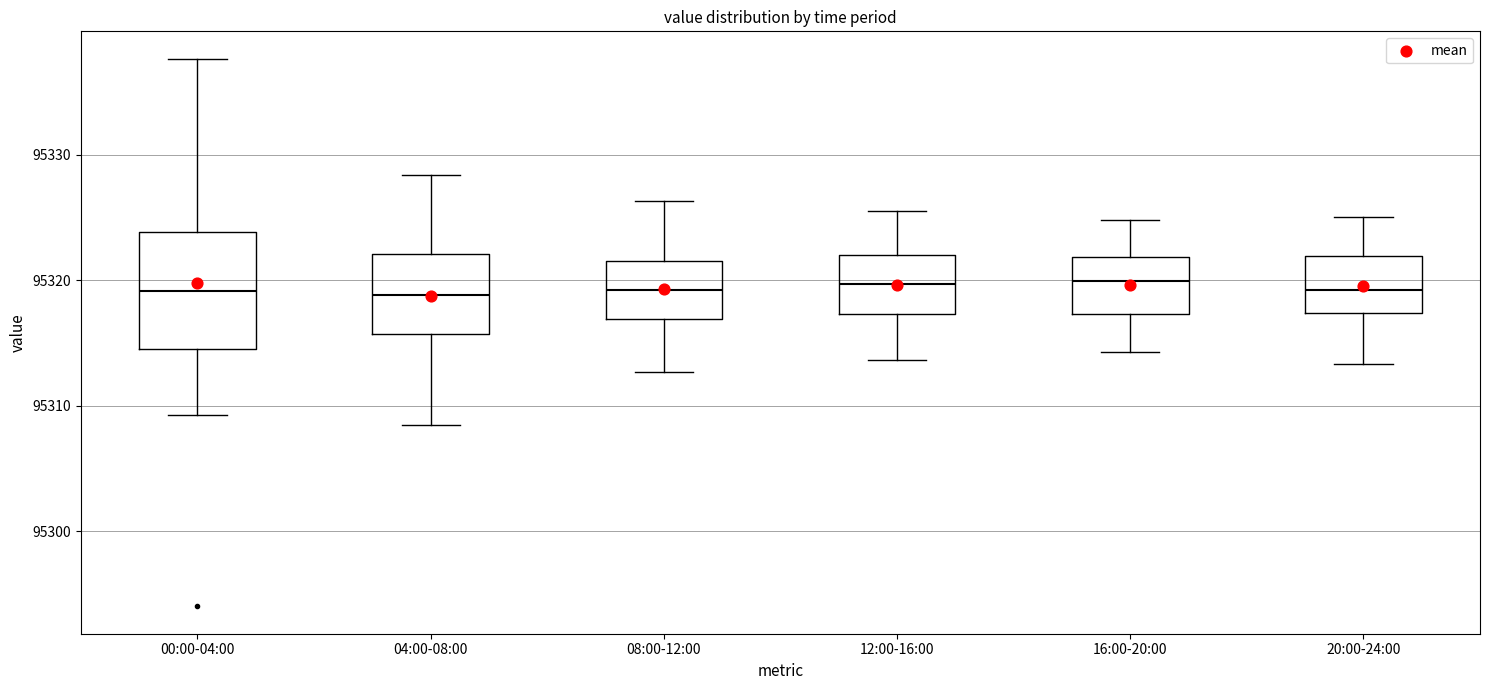

Where does the lower whisker of the box for 00:00-04:00 end on the y-axis? The values are not printed on the chart, so give them approximately, as read against the axis.

95309